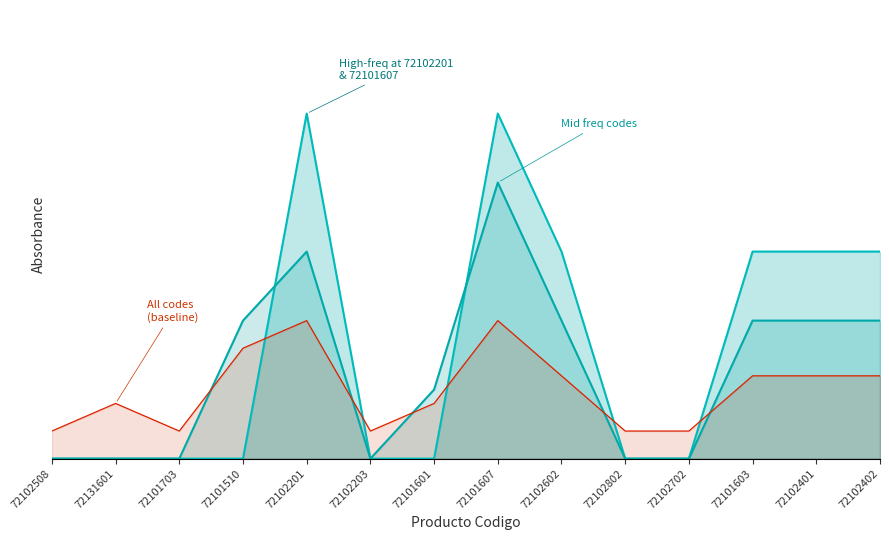

What is the sum of all values?

27